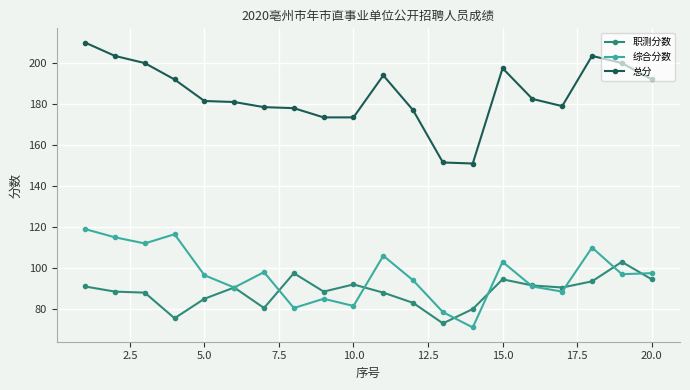

True or false: 总分 and 综合分数 intersect in this chart.

False